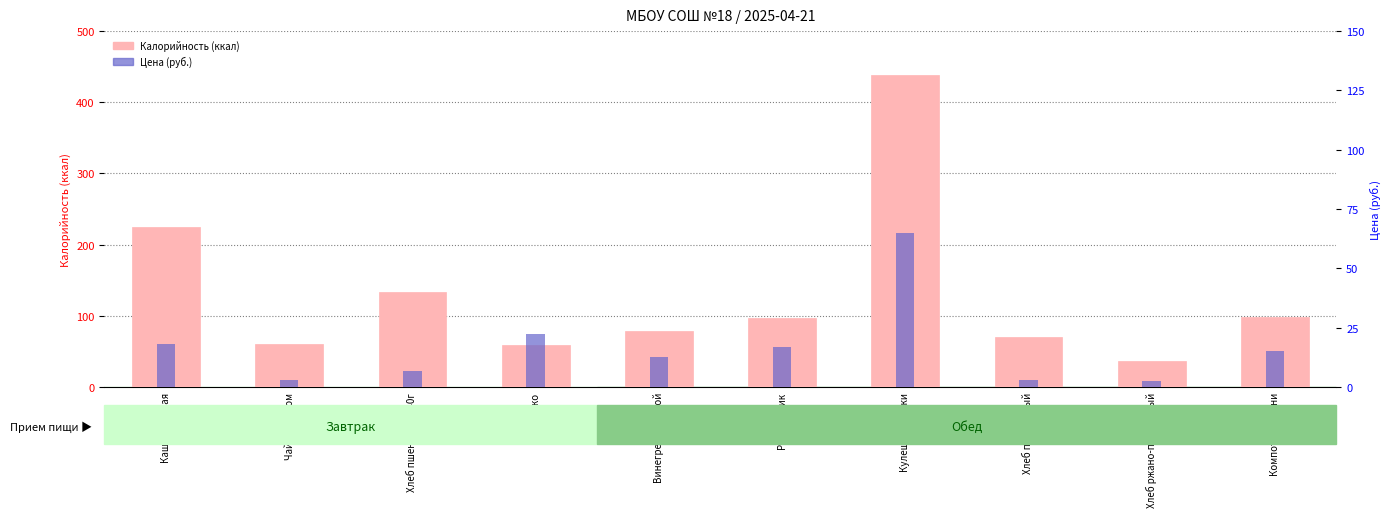

What is the value of the Цена (×2) bar at the 2nd from the left?

10.0